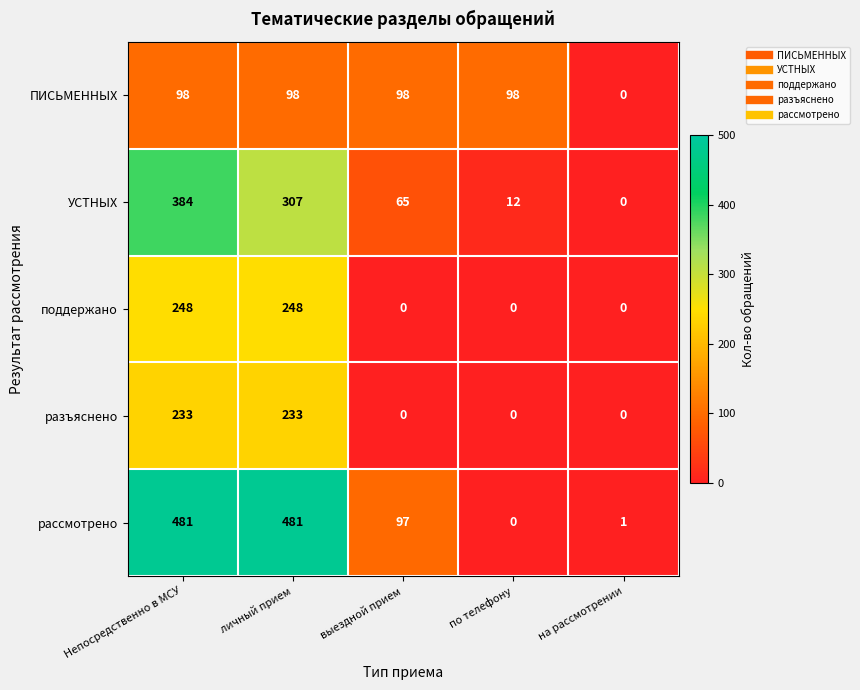

Is the value of УСТНЫХ at выездной прием greater than the value of разъяснено at по телефону?

Yes